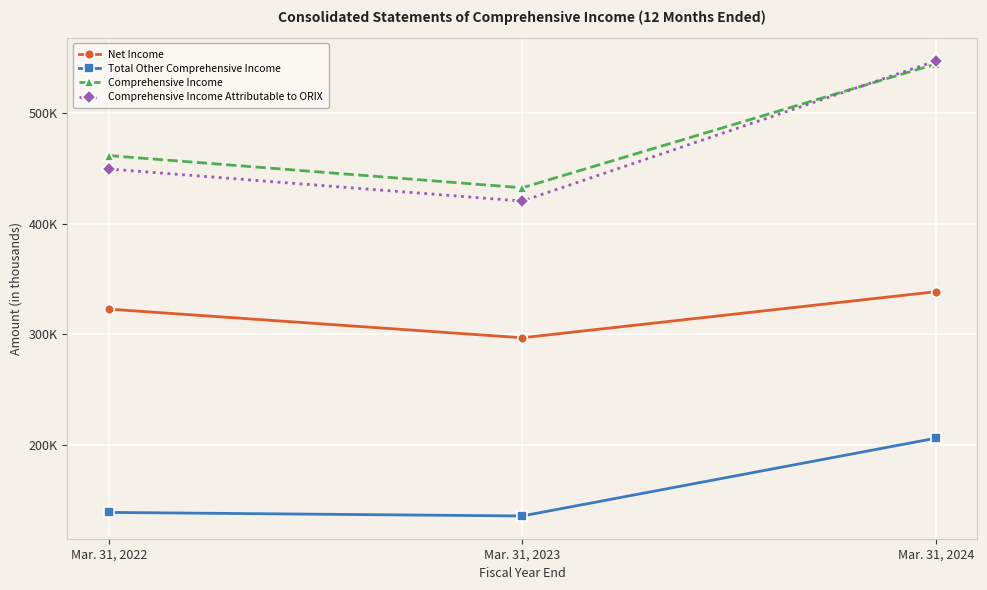

Is the value of Net Income at Mar. 31, 2023 greater than the value of Total Other Comprehensive Income at Mar. 31, 2022?

Yes